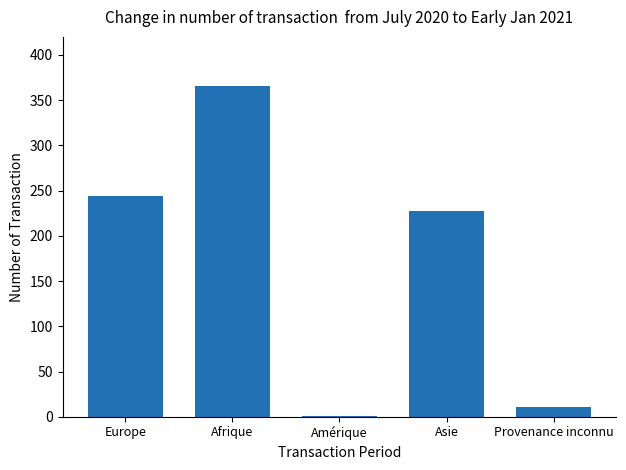

What is the sum of all values?

848